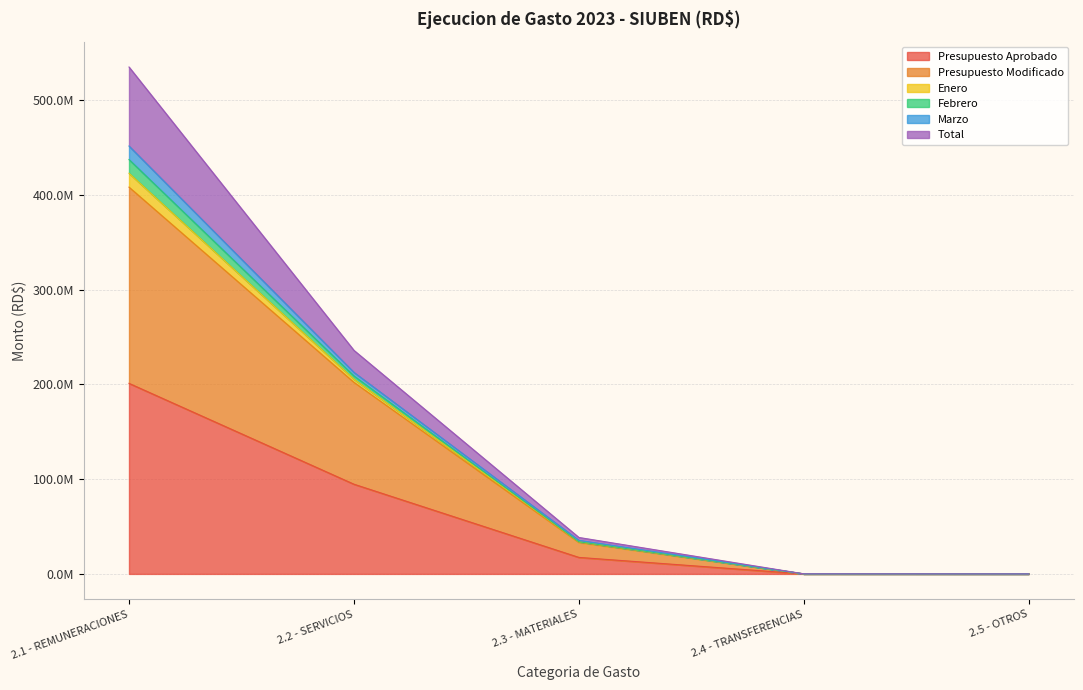

What position from the left is 2.4 - TRANSFERENCIAS?

4